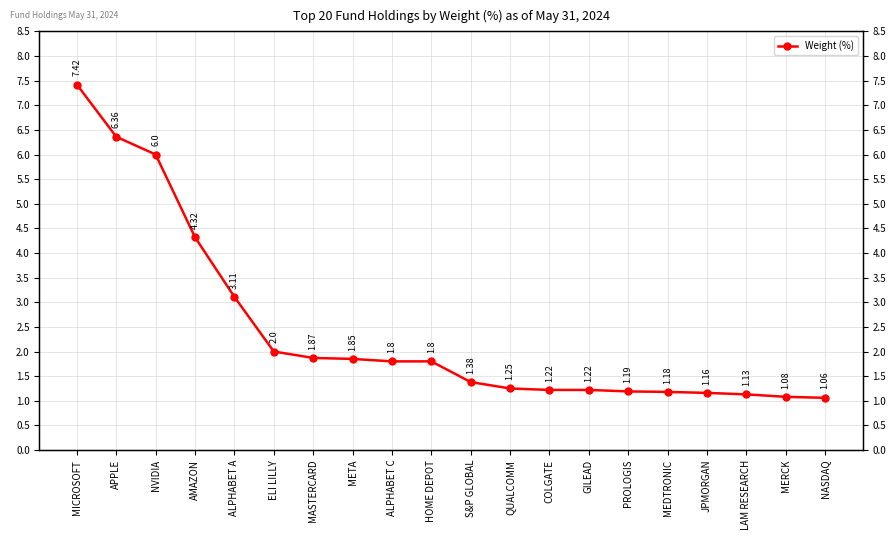

Where is the data nearest to the value 4?

AMAZON